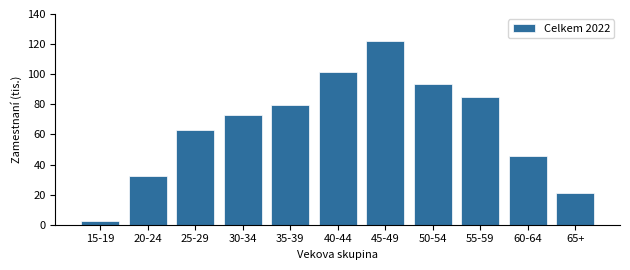

Reading left to right, list all the values displayed in this chart.

2.3	32.4	63.2	73.0	79.7	101.5	121.8	93.7	85.0	45.6	20.9